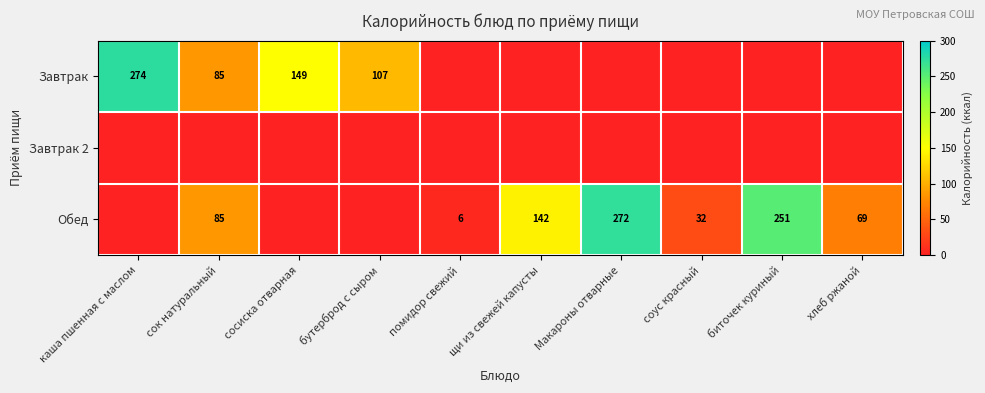

The value of Обед at Макароны отварные is 272. True or false?

True